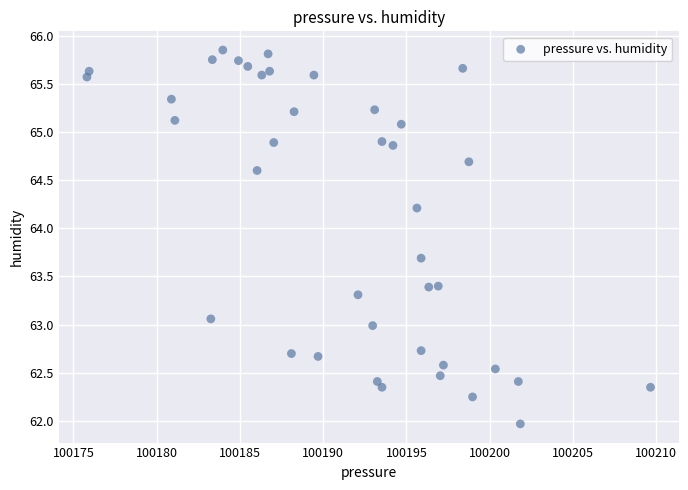

What is the range of Y values (max minus min)?

3.9